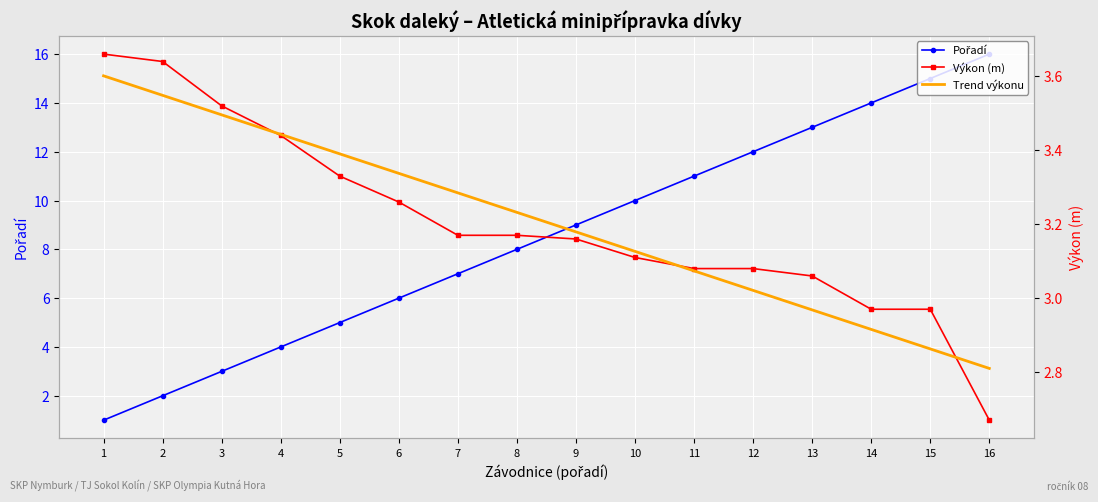

Between 13 and 15, which is larger?

15